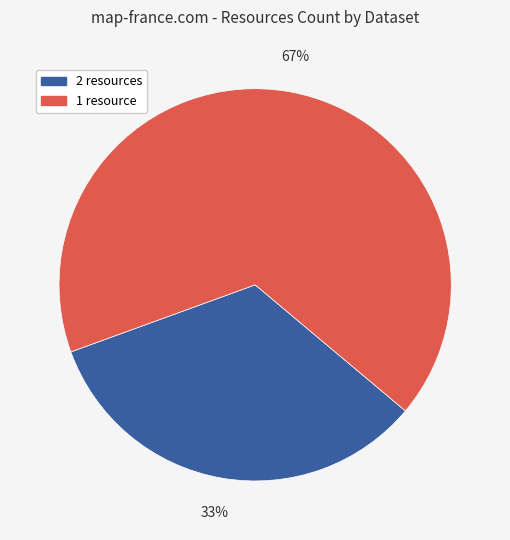

Is there a majority slice in this chart?

Yes